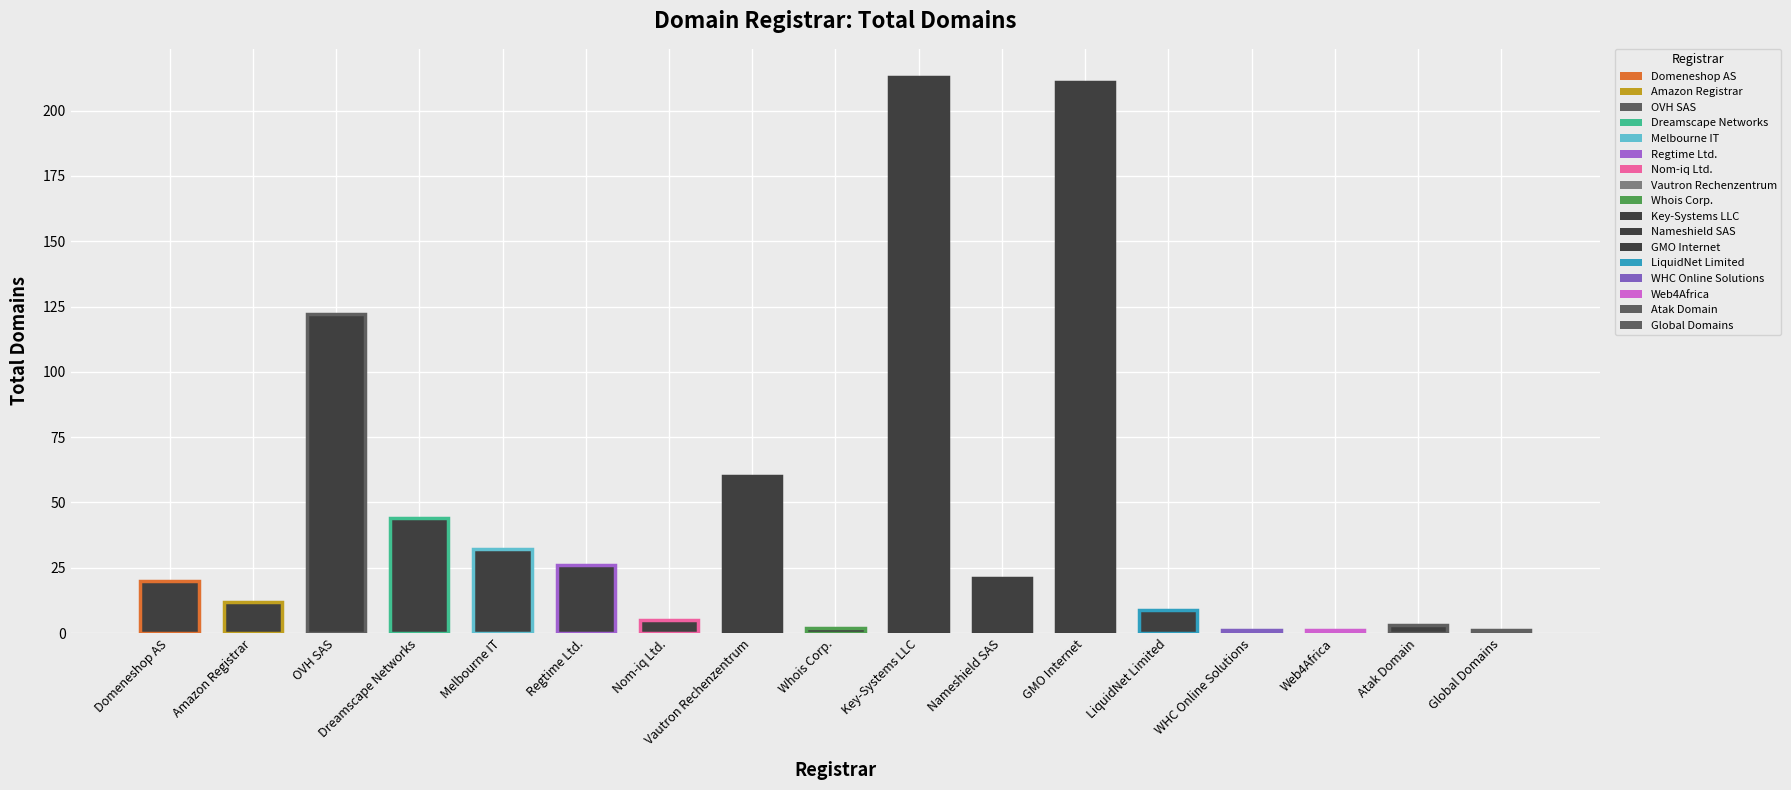

What is the maximum value shown in the chart?

213